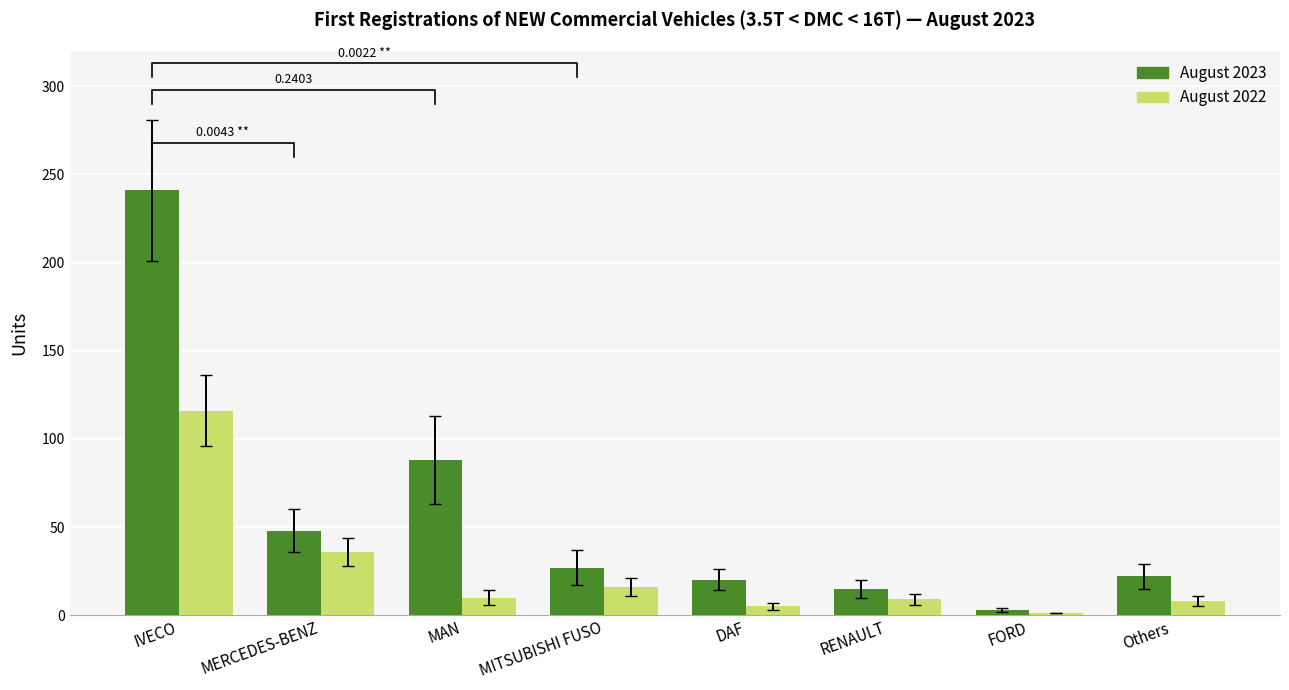

What position from the right is FORD?

2